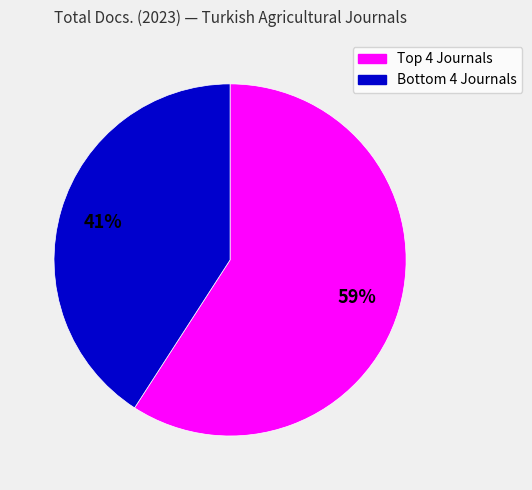

Is there any slice that represents more than half of the pie?

Yes